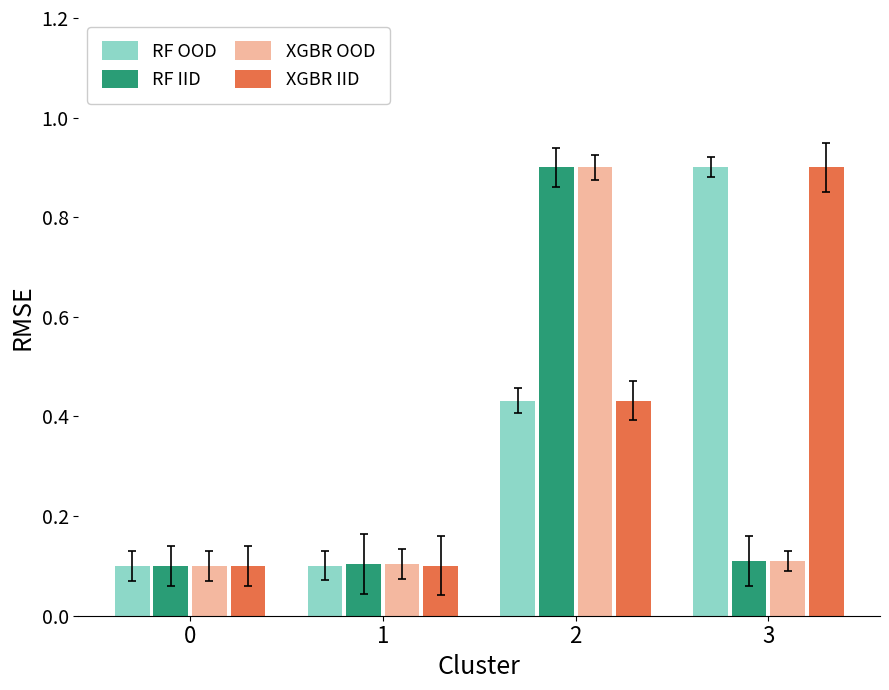

What is the difference between the highest and lowest values at 2?

0.5